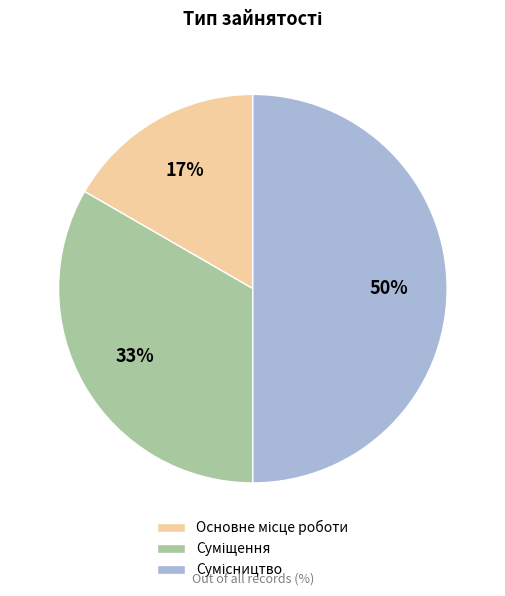

To the nearest percent, what is the difference between the largest and smallest slice percentages?

33%